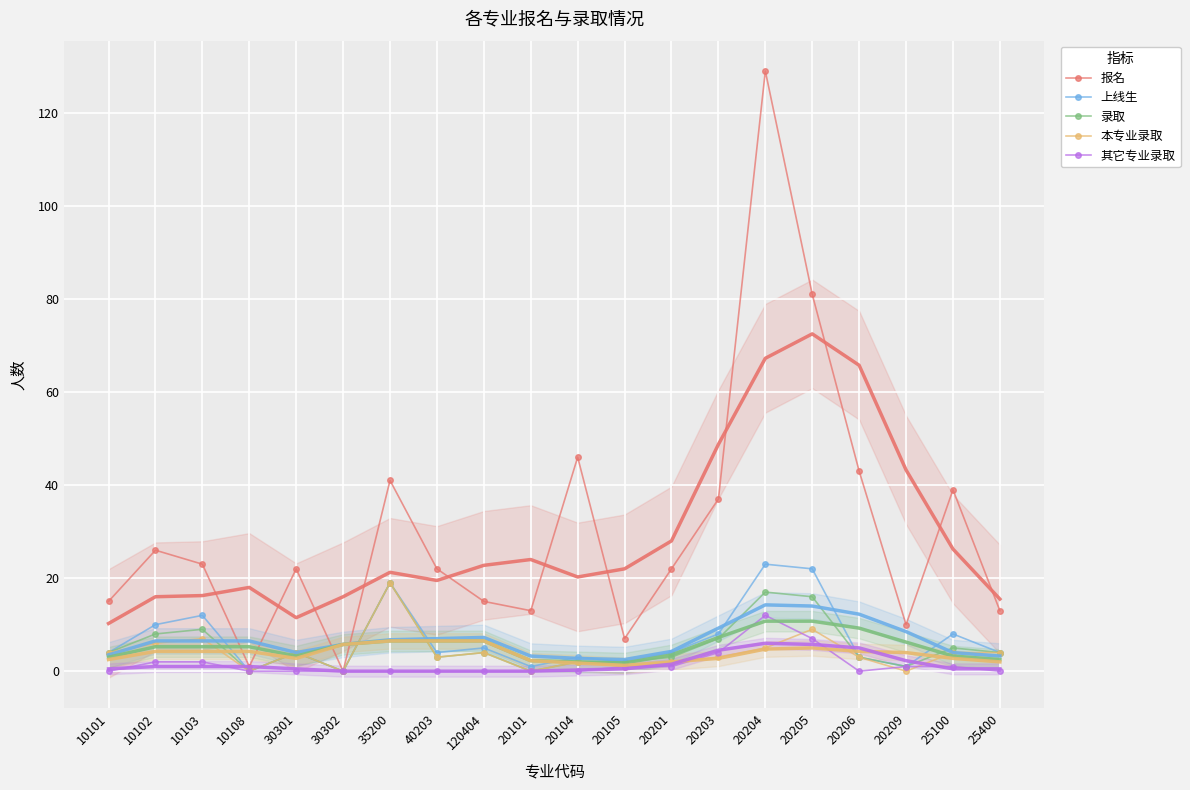

List the labels in order of 录取 value, smallest first.

10108, 30302, 20101, 20209, 20104, 20105, 40203, 20201, 20206, 10101, 30301, 120404, 25400, 25100, 20203, 10102, 10103, 20205, 20204, 35200